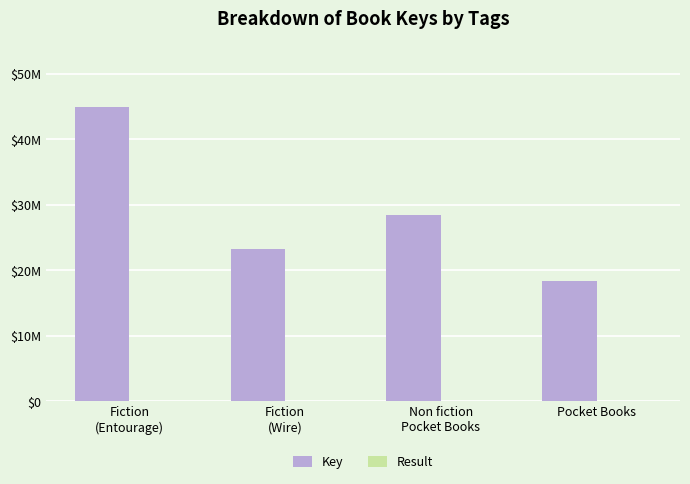

List the series in order of their overall mean, lowest first.

Result, Key